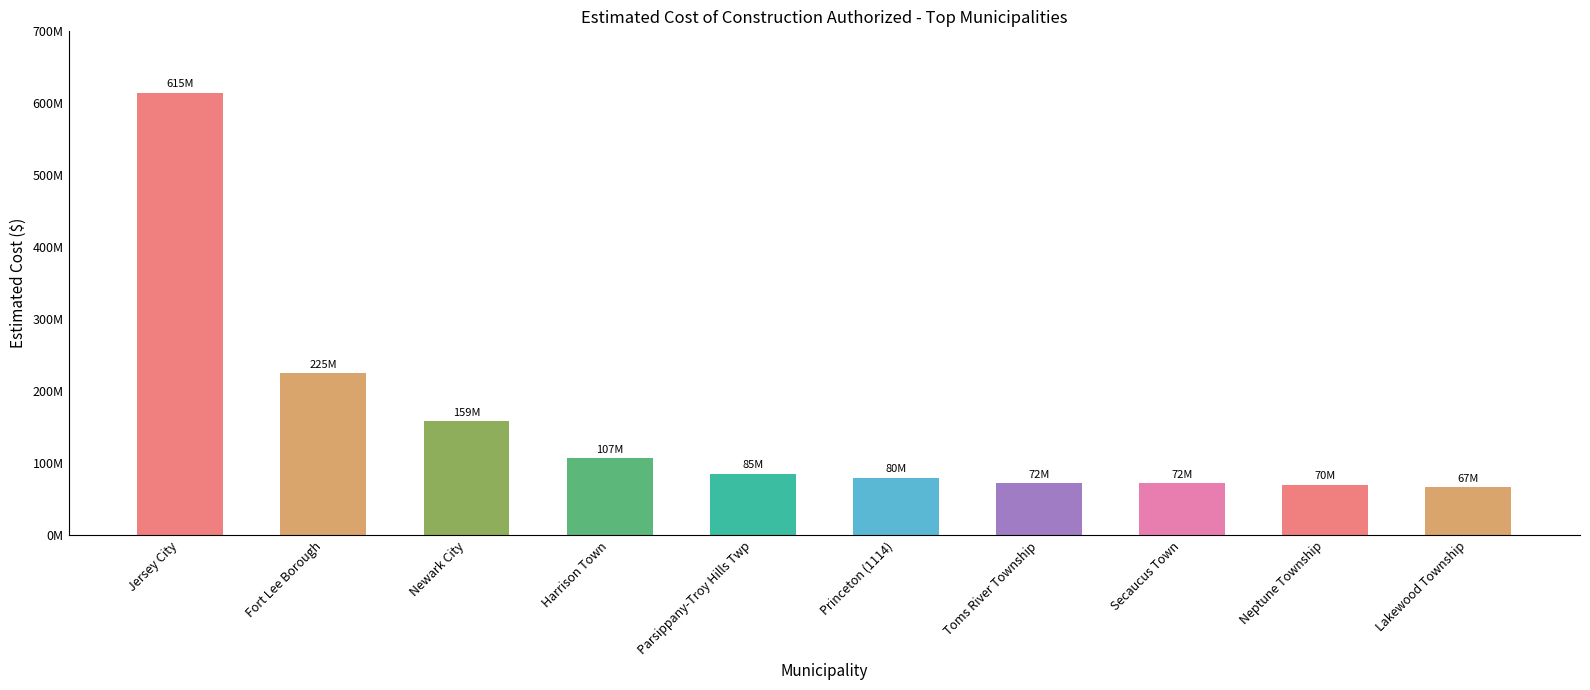

What is the label of the 9th bar from the left?

Neptune Township